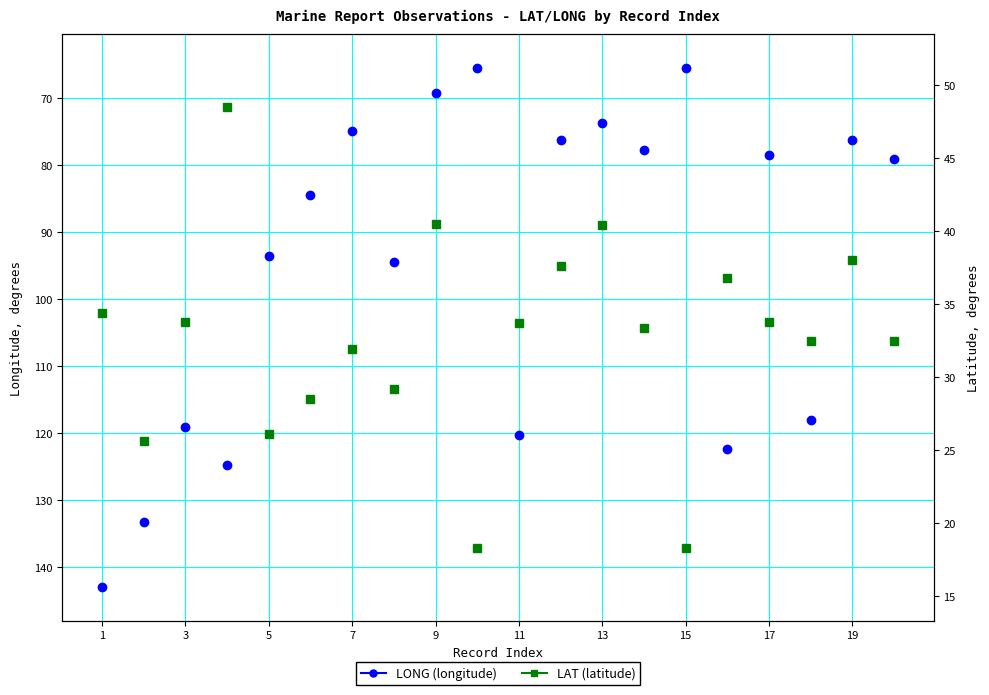

The LAT series shows 61.3 at 1. True or false?

False